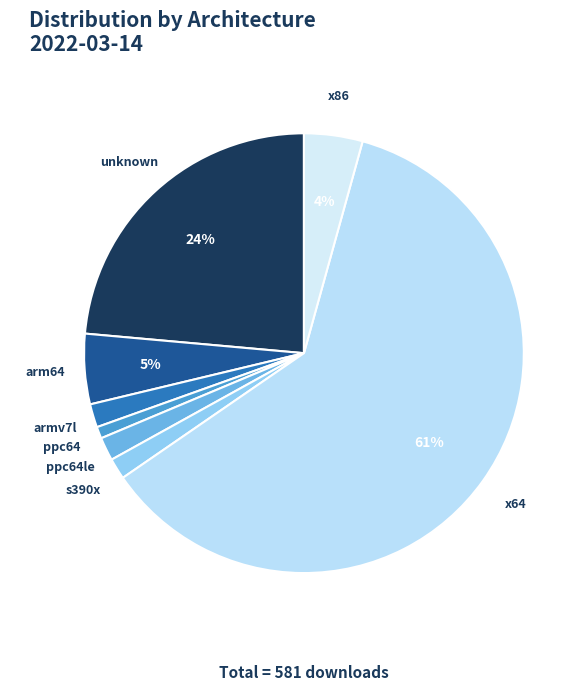

How many segments does this pie chart have?

8